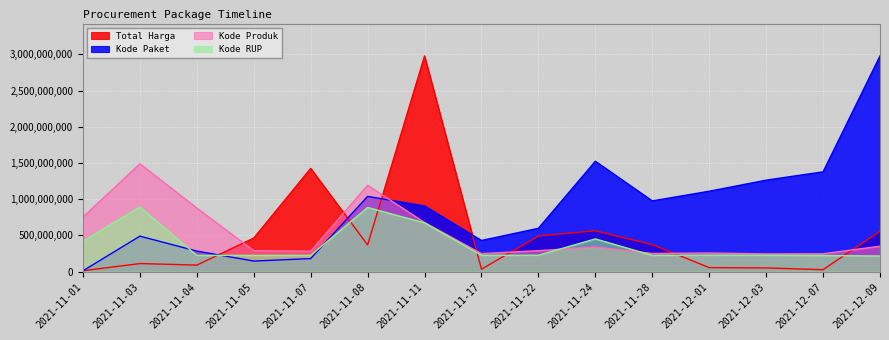

What is the highest value of the Kode Produk series?

1489481620.0